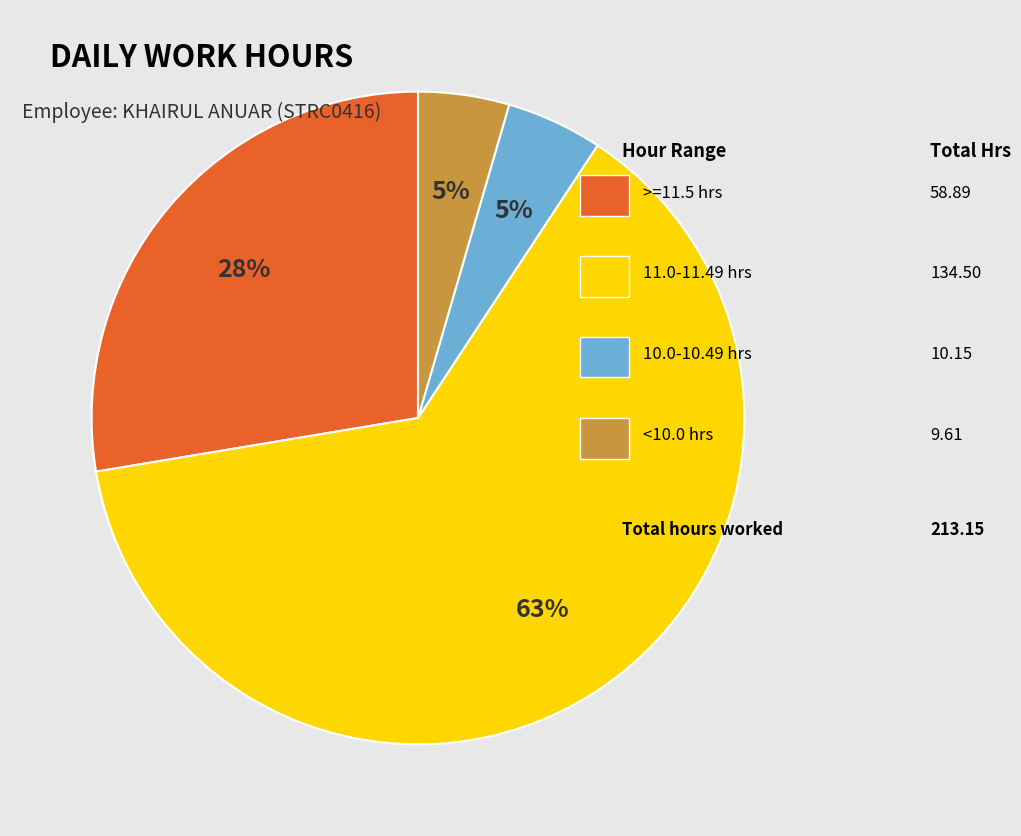

Is there a majority slice in this chart?

Yes